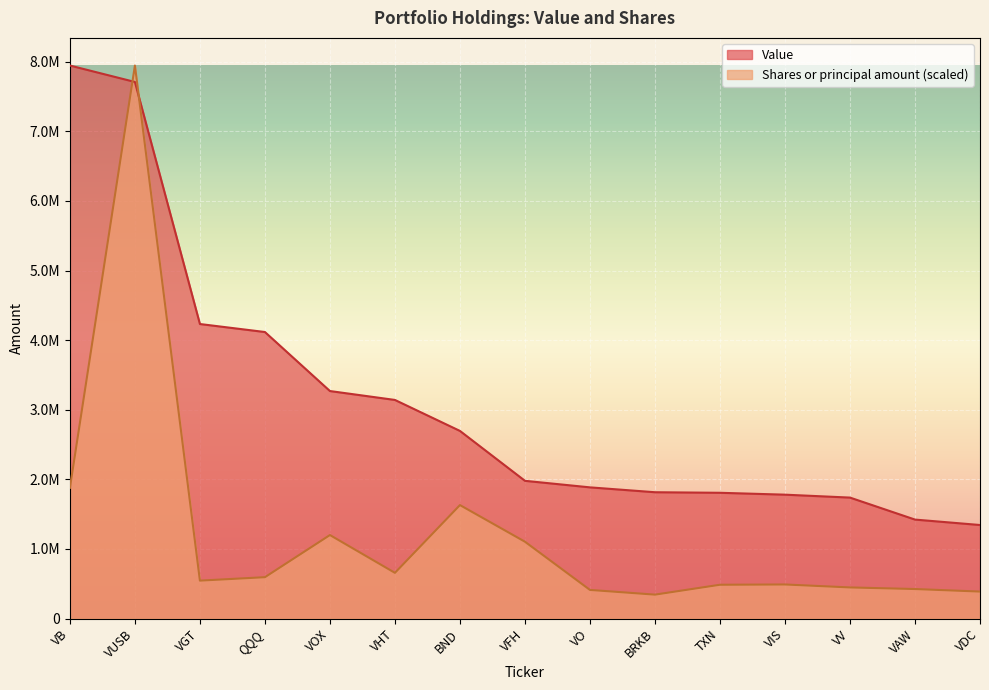

Which series has the largest range (max minus min)?

Shares or principal amount (scaled)